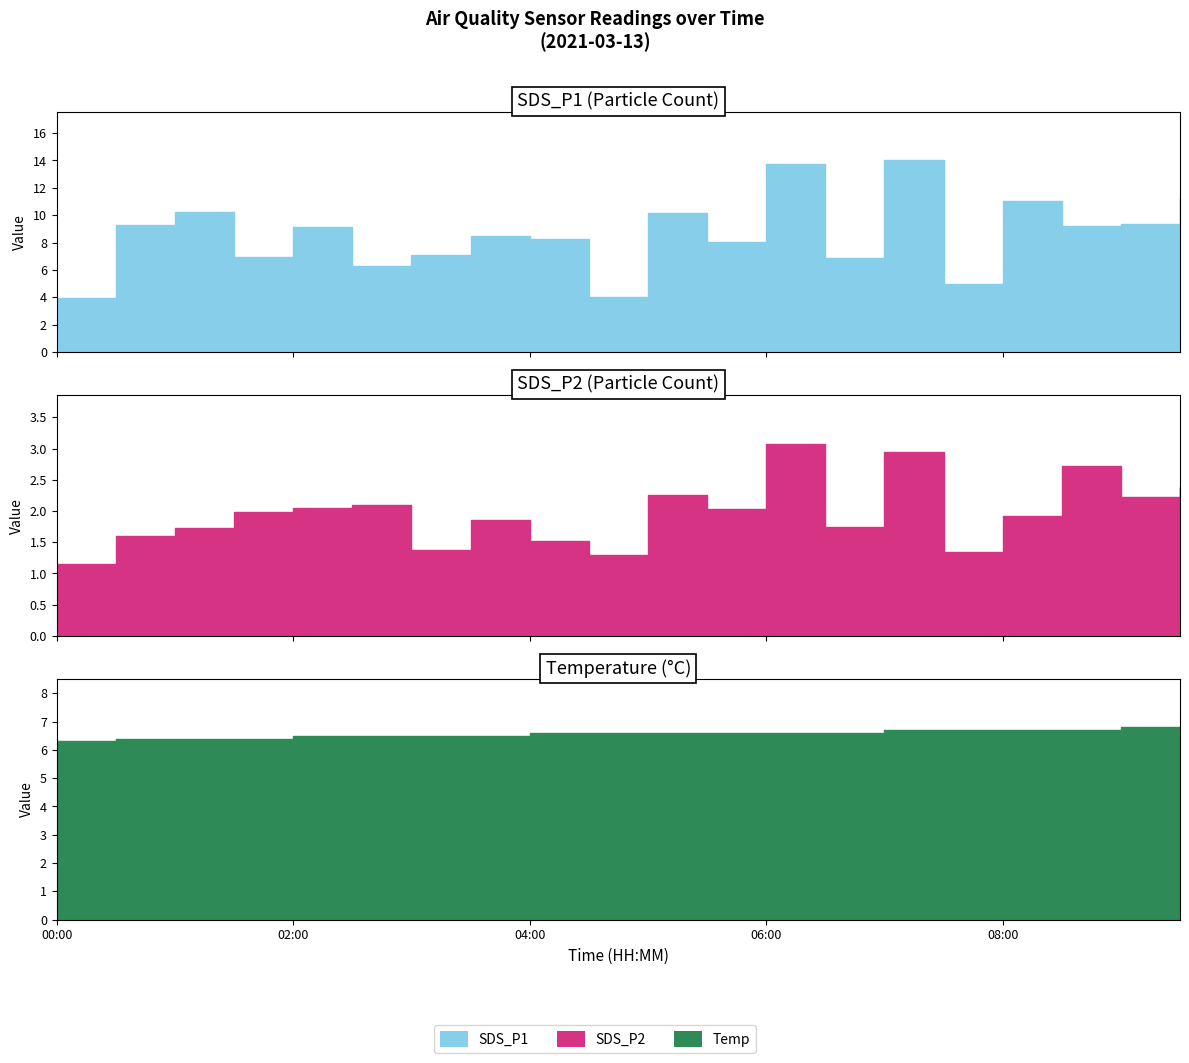

What is the label of the 18th point from the right?

01:00